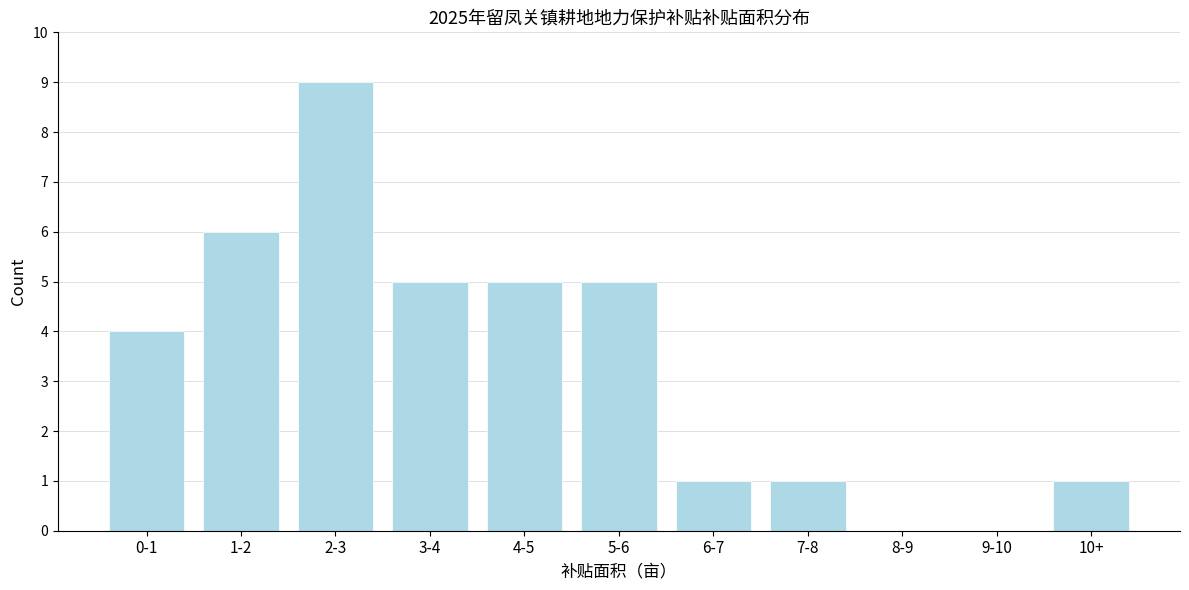

Reading right to left, list all the values displayed in this chart.

10+=1	9-10=0	8-9=0	7-8=1	6-7=1	5-6=5	4-5=5	3-4=5	2-3=9	1-2=6	0-1=4